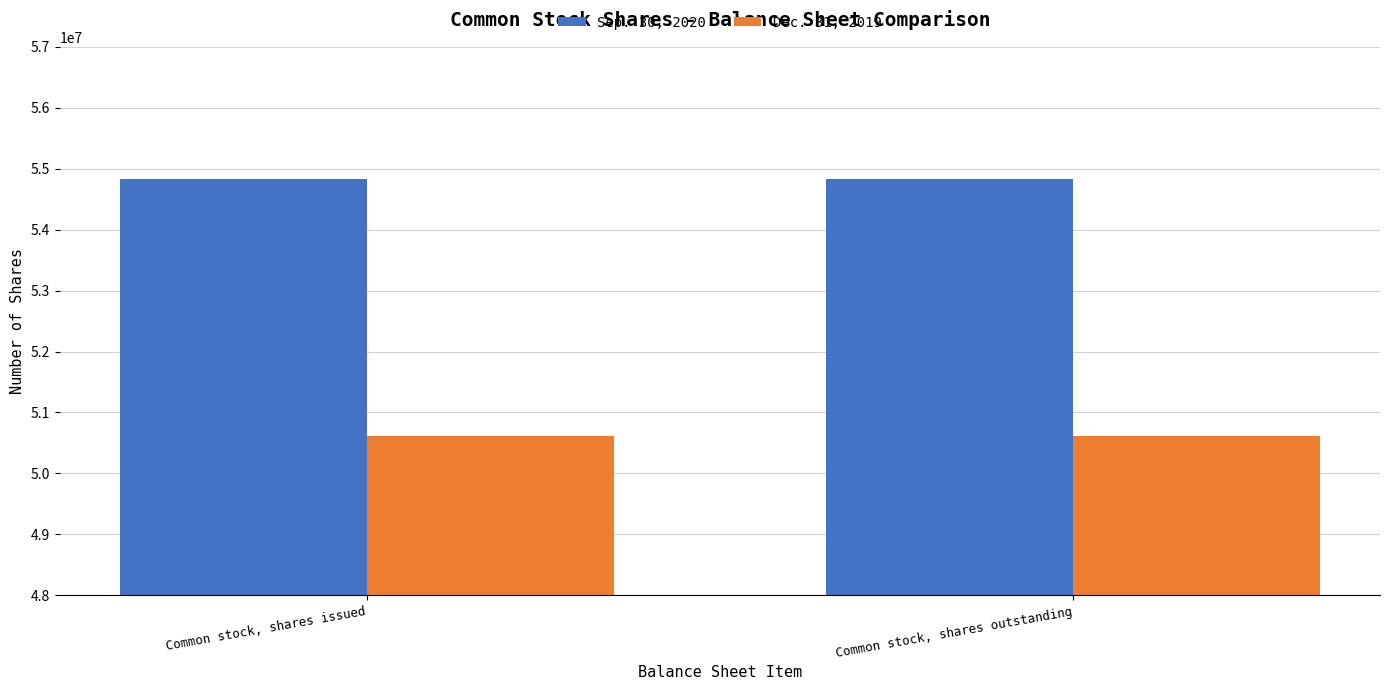

What is the difference between the highest and lowest values at Common stock, shares outstanding?

4218005